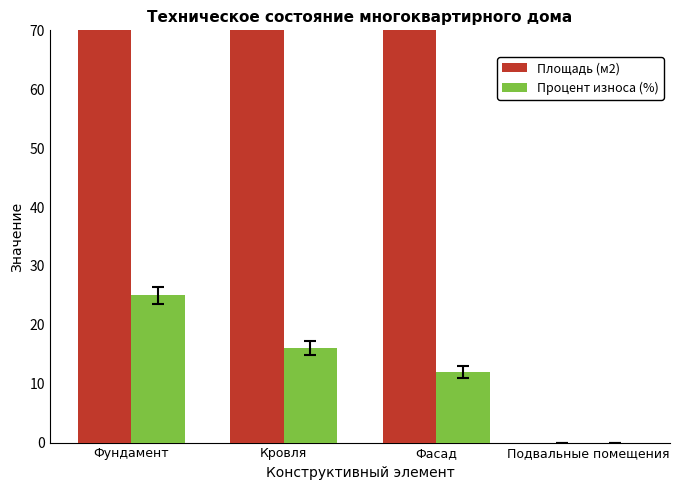

Where is Процент износа (%) nearest to the value 12?

Фасад